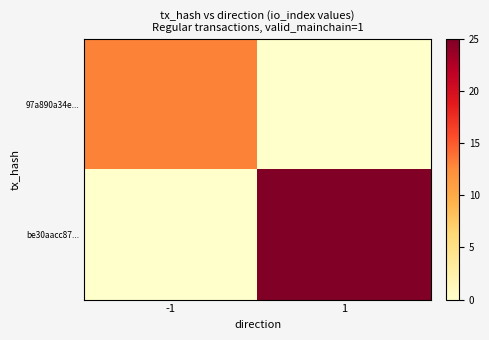

Which label corresponds to the smallest value in the chart?

1